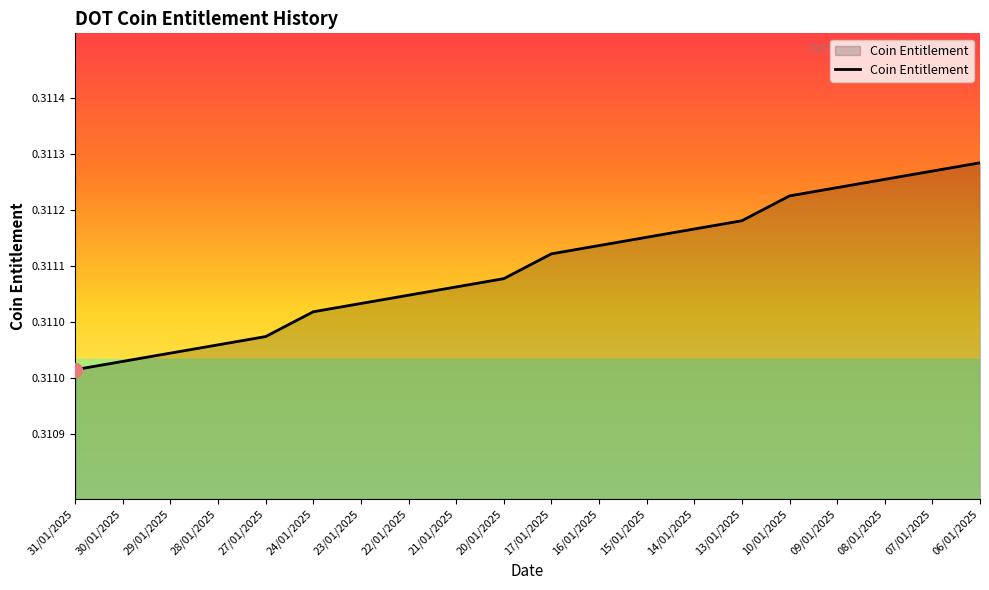

Does the chart have visible grid lines?

No